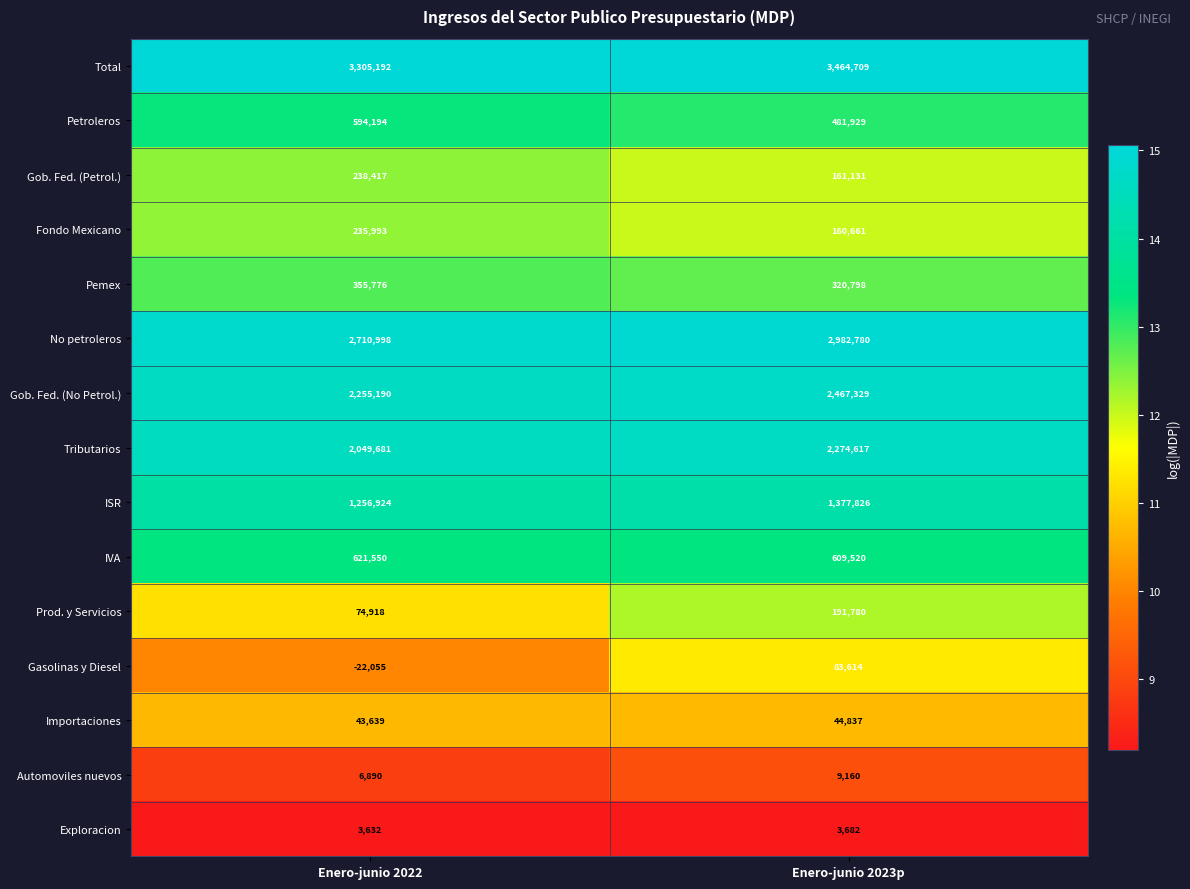

What is the sum of all Petroleros values?

1076123